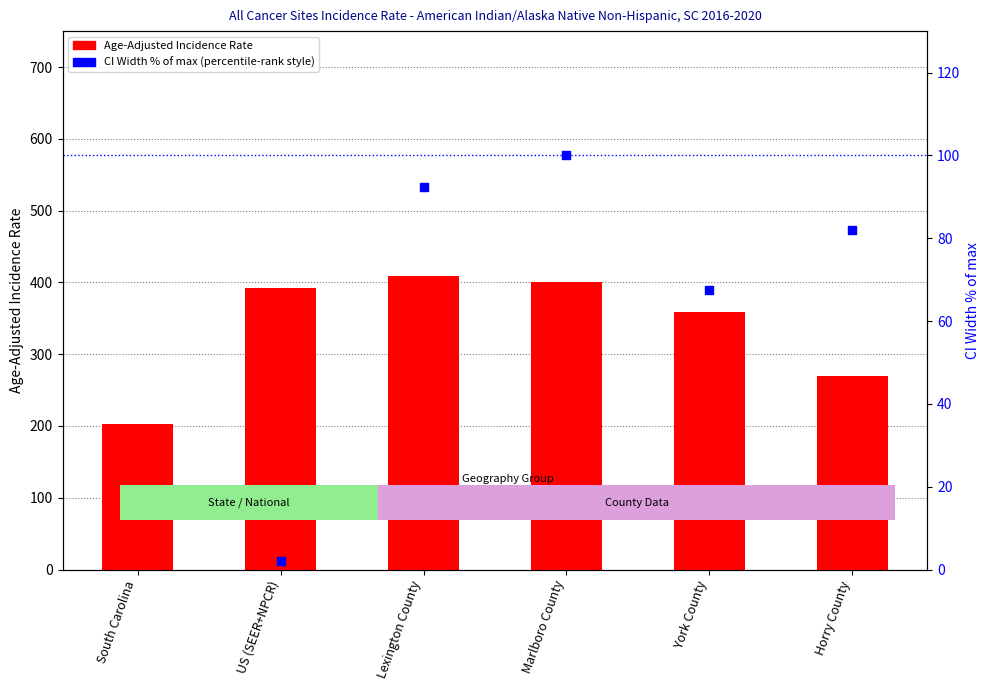

Which series reaches the maximum Y coordinate?

Age-Adjusted Incidence Rate